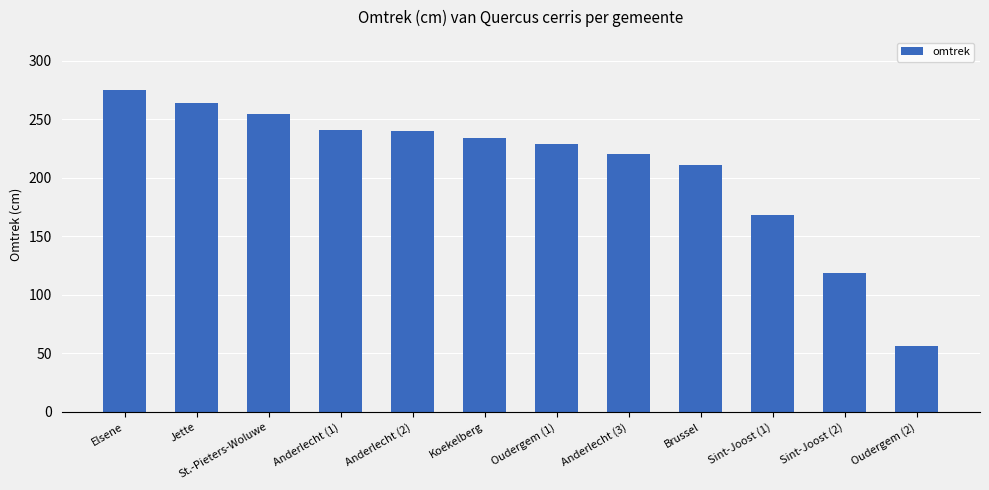

Does the chart contain any negative values?

No